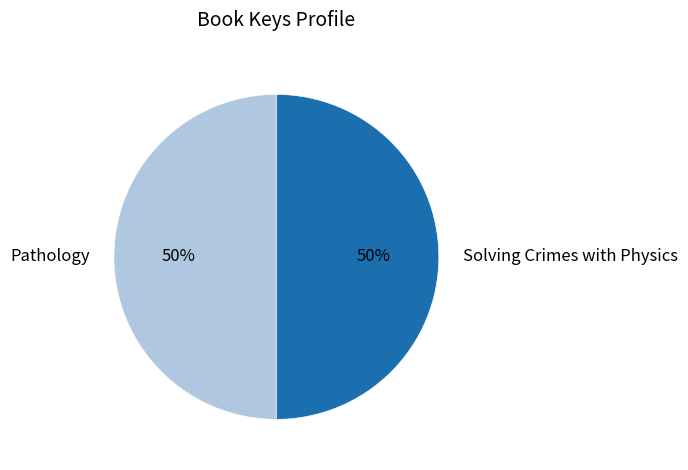

To the nearest percent, what is the combined percentage of Pathology and Solving Crimes with Physics?

100%